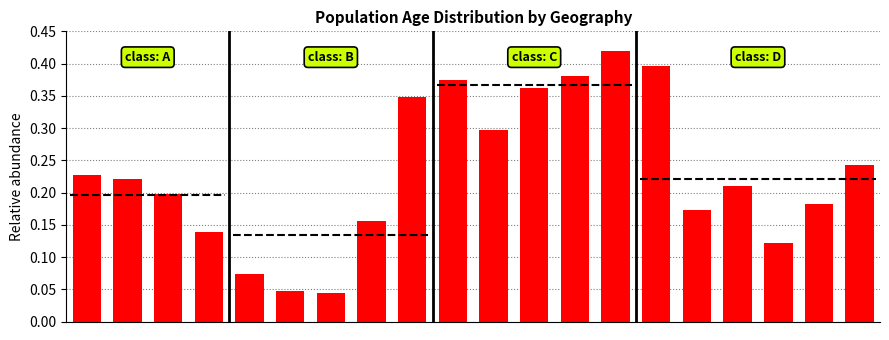

Are the bars grouped side by side (vs. stacked)?

No